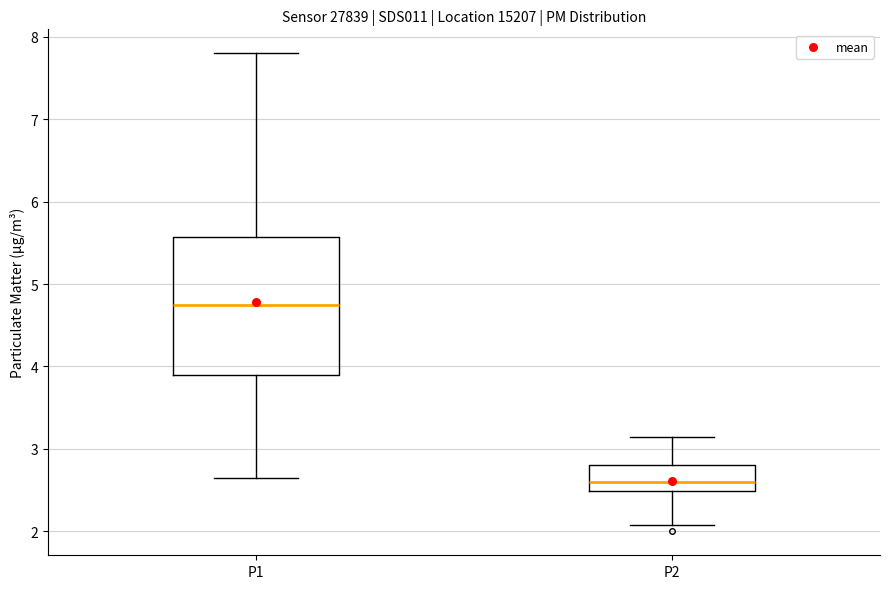

Which box's median line is the lowest?

P2